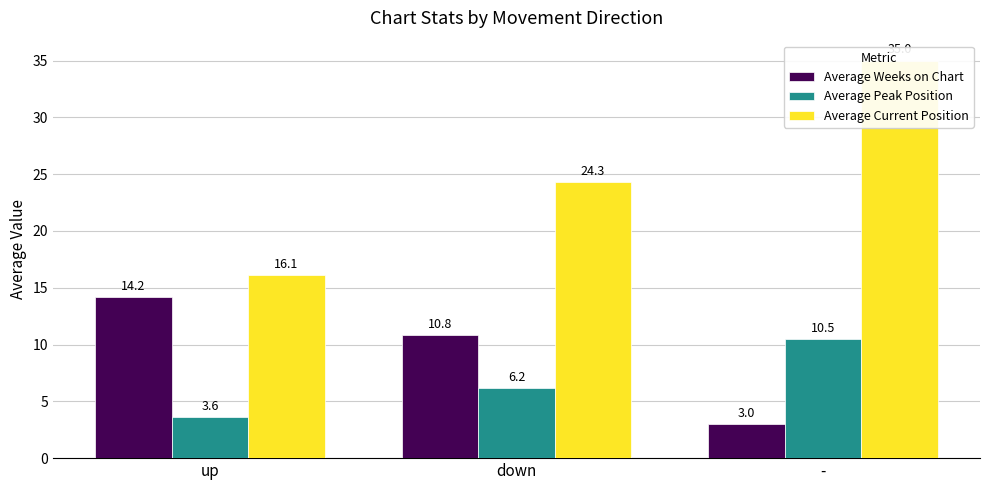

How many data points does each series have?

3